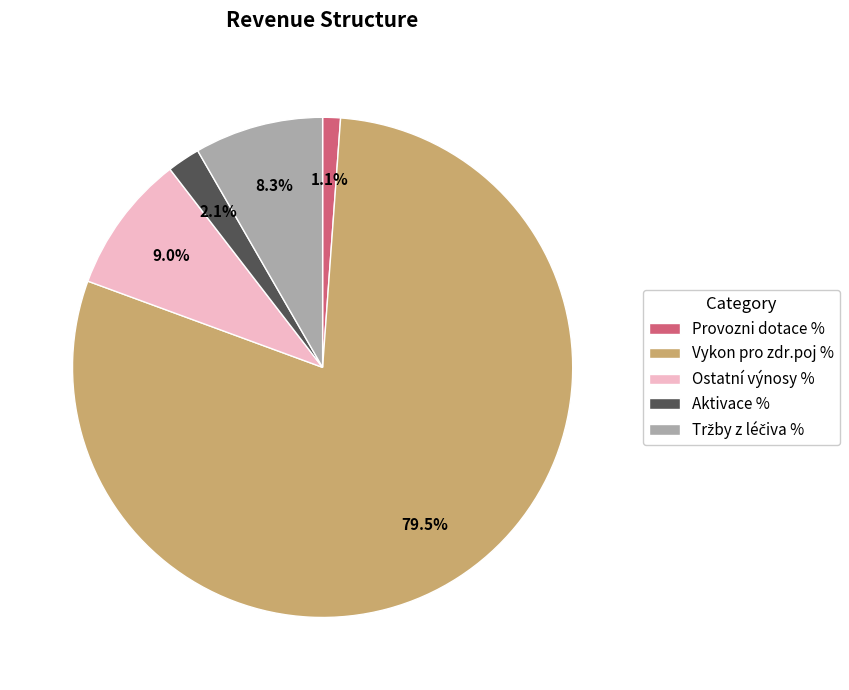

Does Ostatní výnosy % account for over 50% of the chart?

No